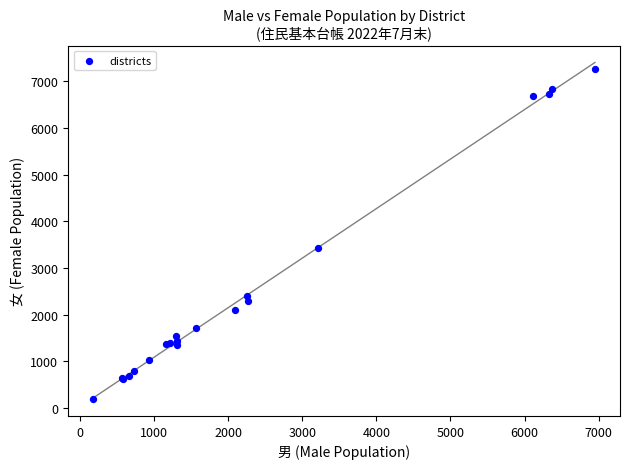

What Y value in the scatter plot is closest to 3725?

3421